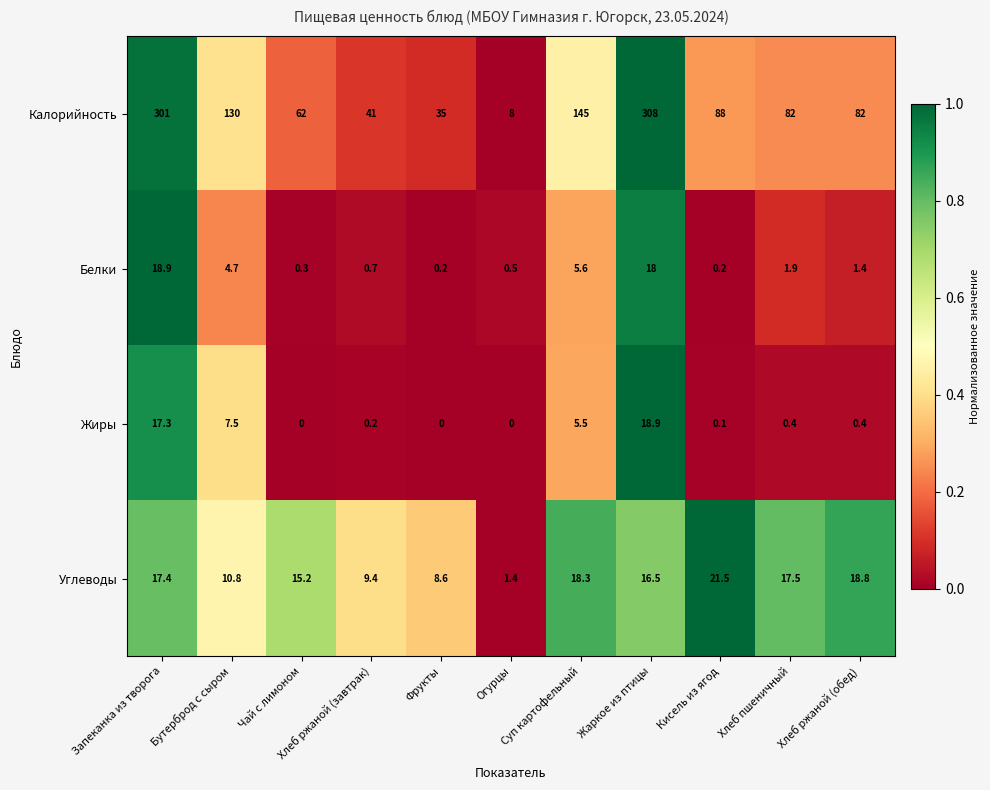

How many data points does each series have?

11